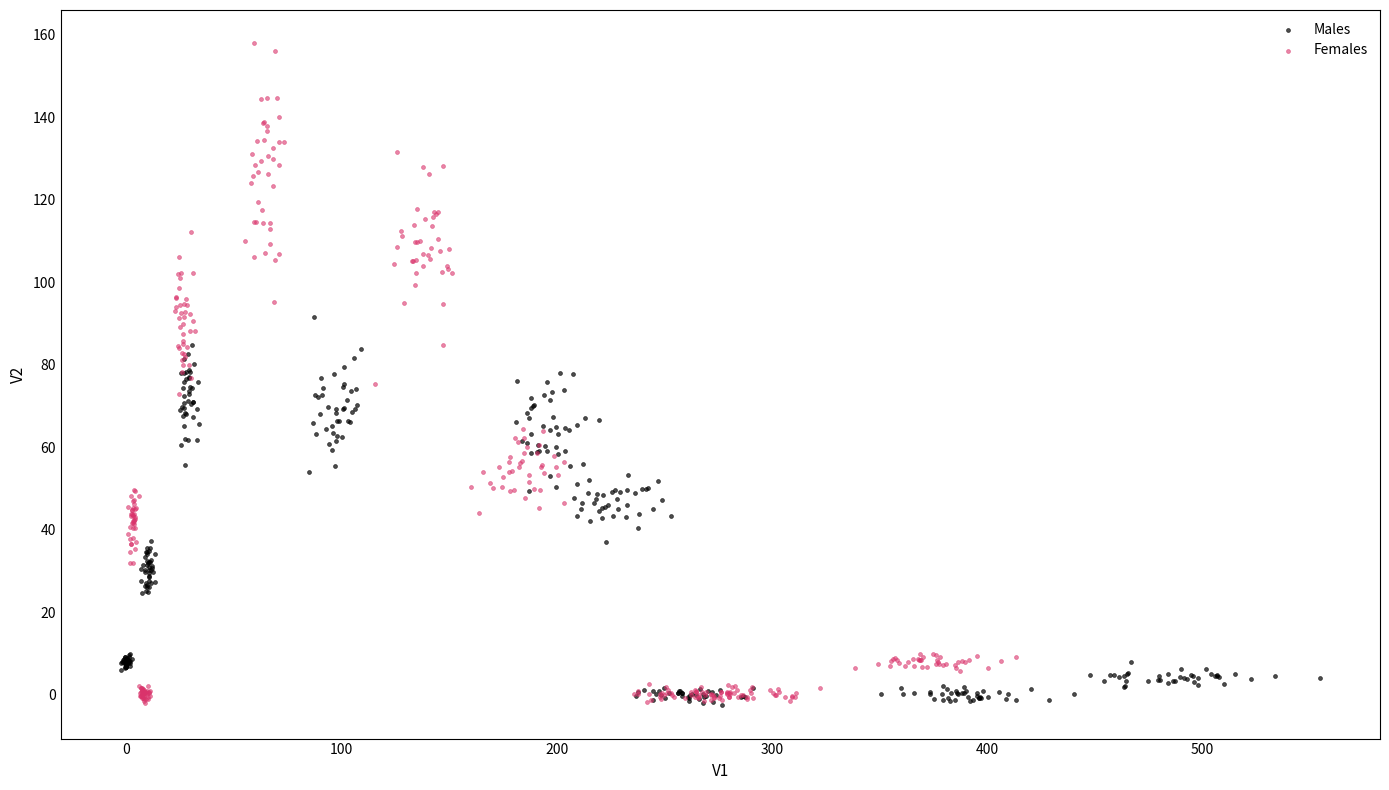

Which series has the widest spread of Y values?

Females